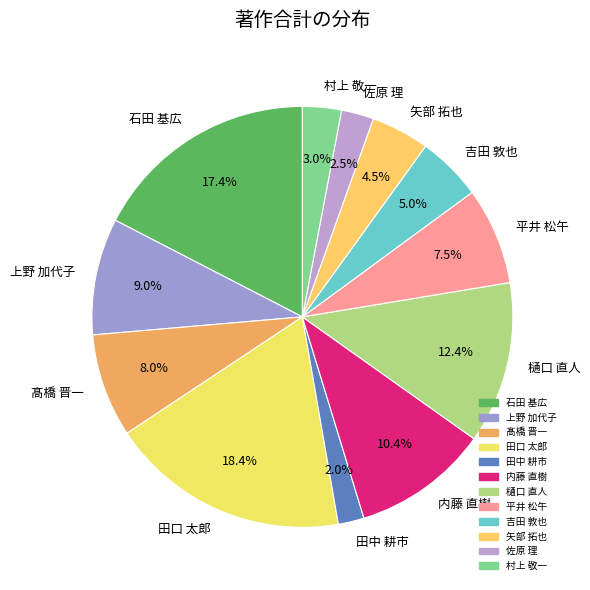

What is the largest slice in the pie chart?

田口 太郎